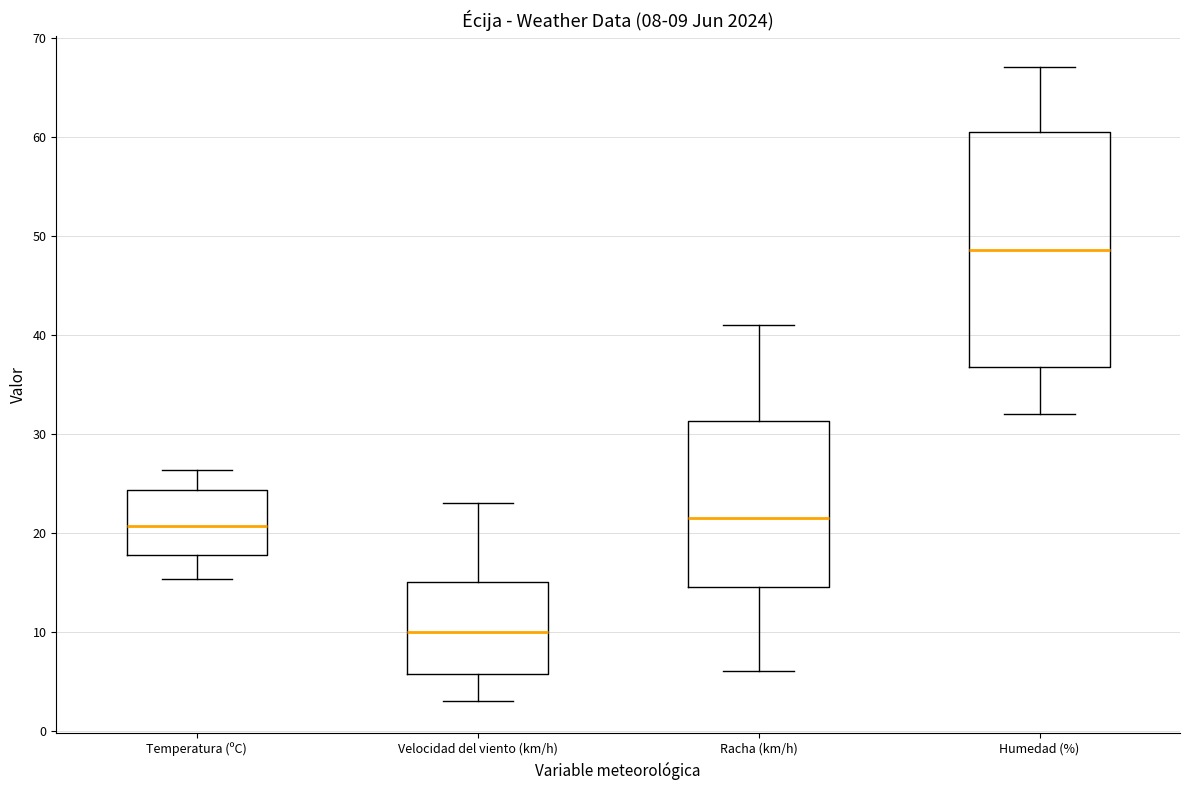

Comparing the boxes themselves (not the whiskers), which one is the tallest?

Humedad (%)